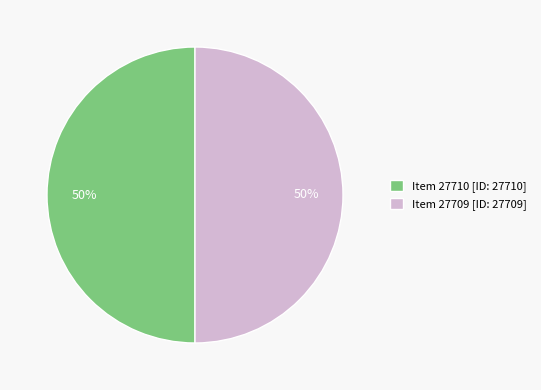

Count the number of slices in the pie.

2